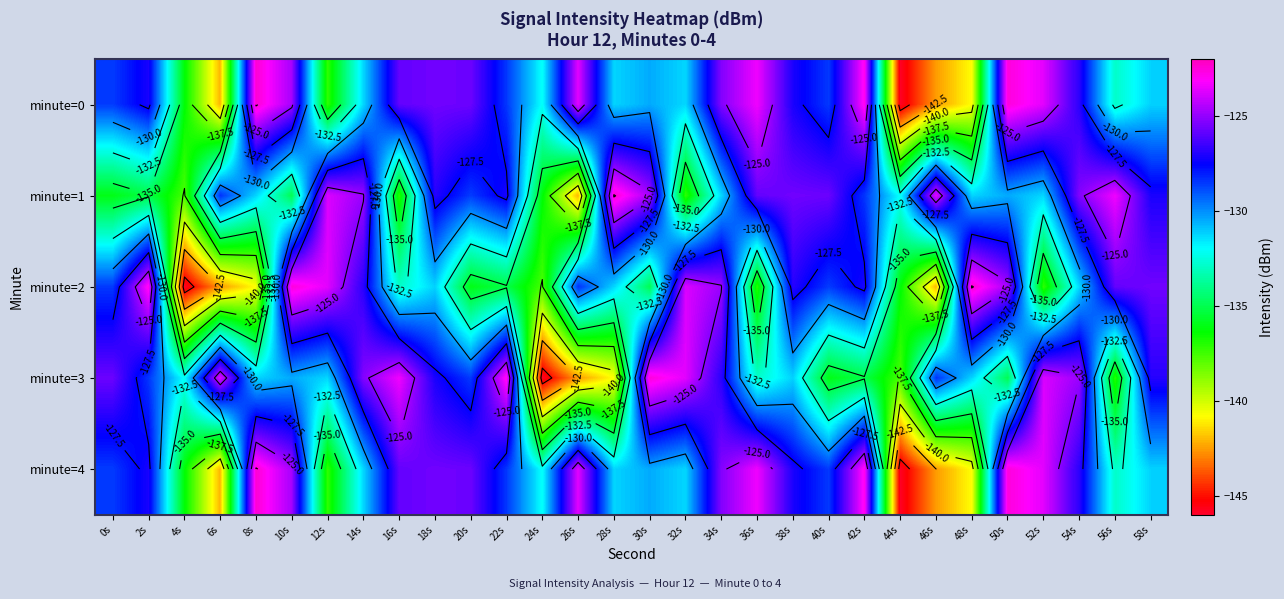

Is it true that minute=1 equals -32.1 at 46s?

False